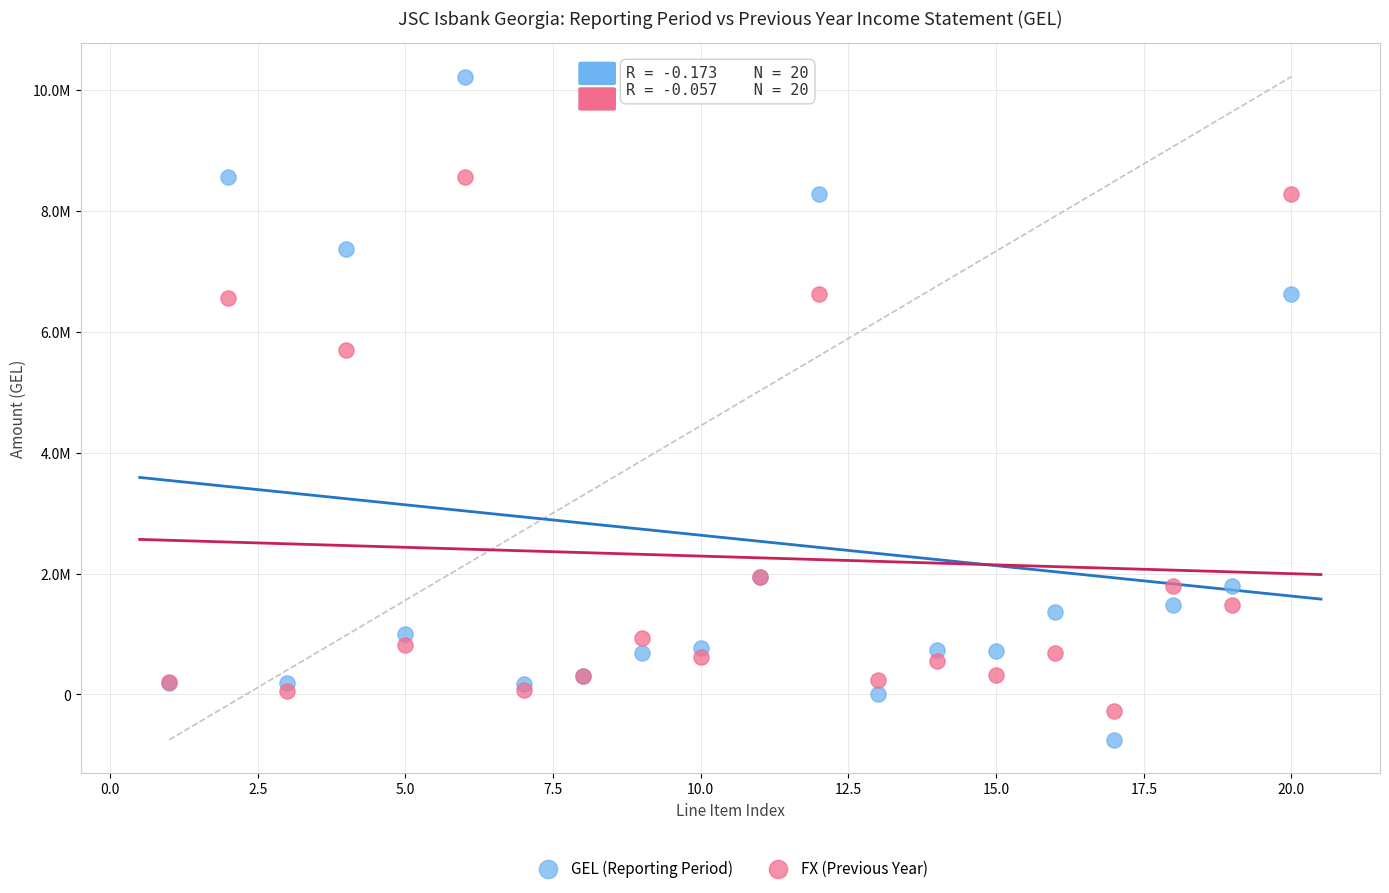

Which series contains the lowest Y value?

GEL (Reporting Period)